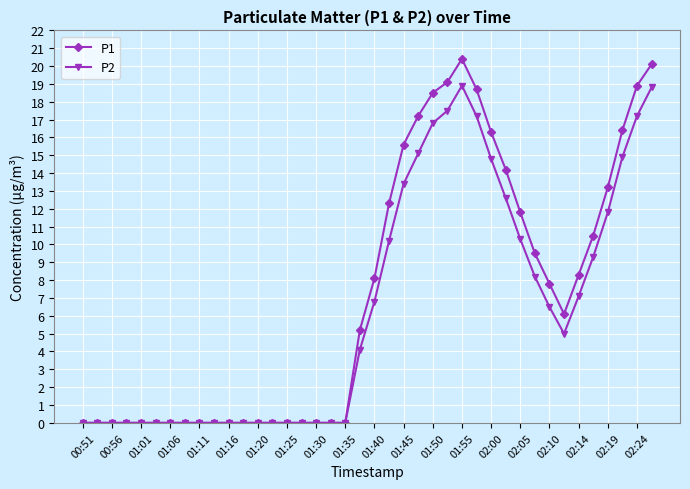

What is the average value of the P2 series?

6.4